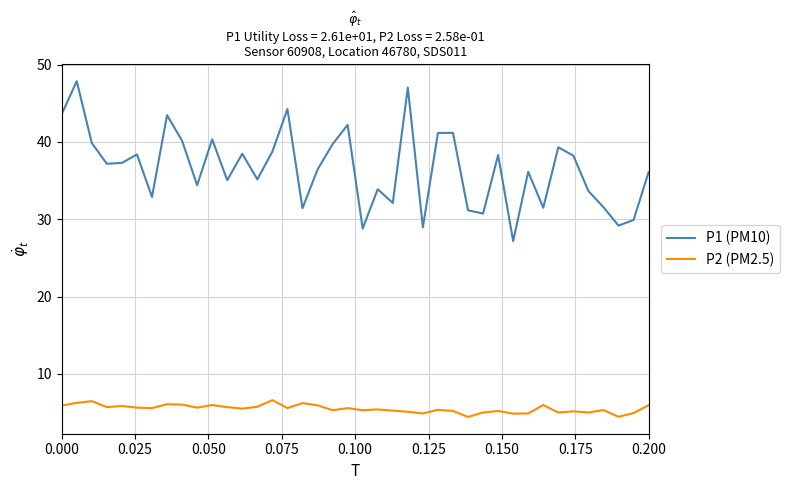

What is the minimum value shown in the chart?

4.4